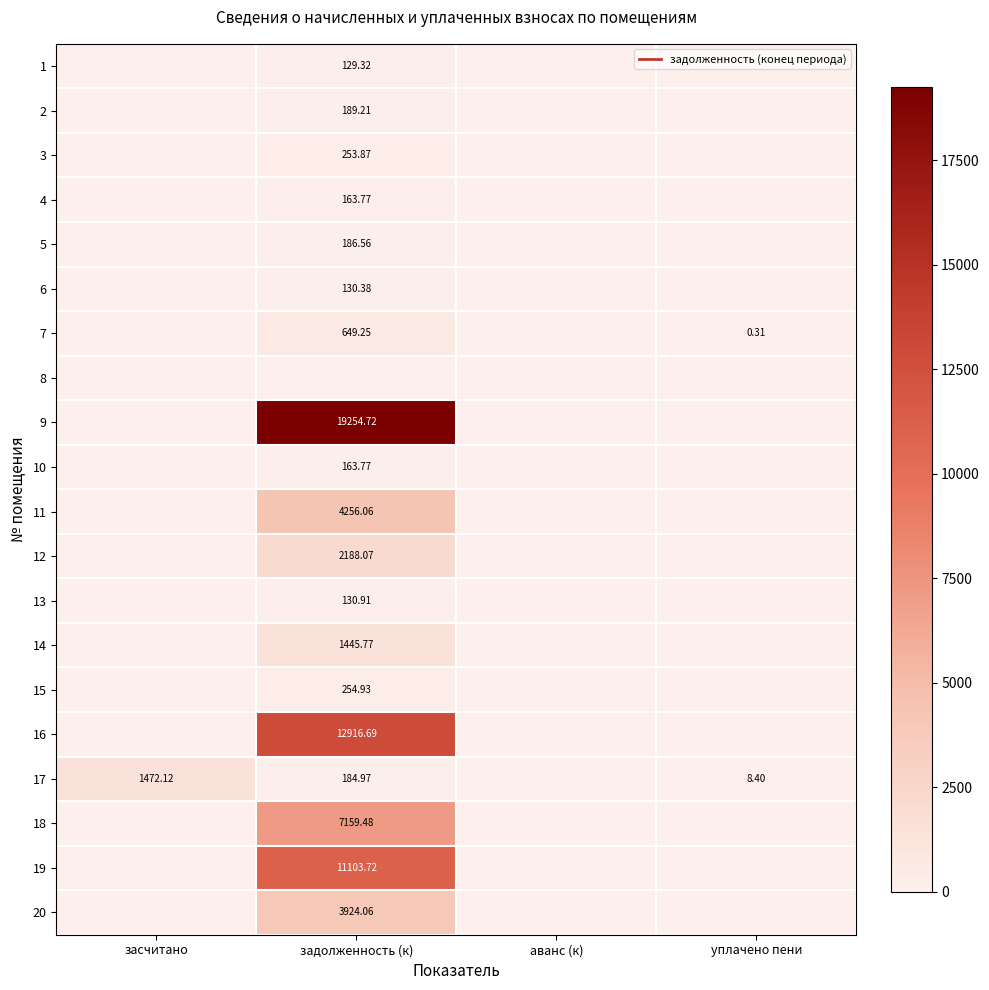

What is the maximum value shown in the chart?

19254.7